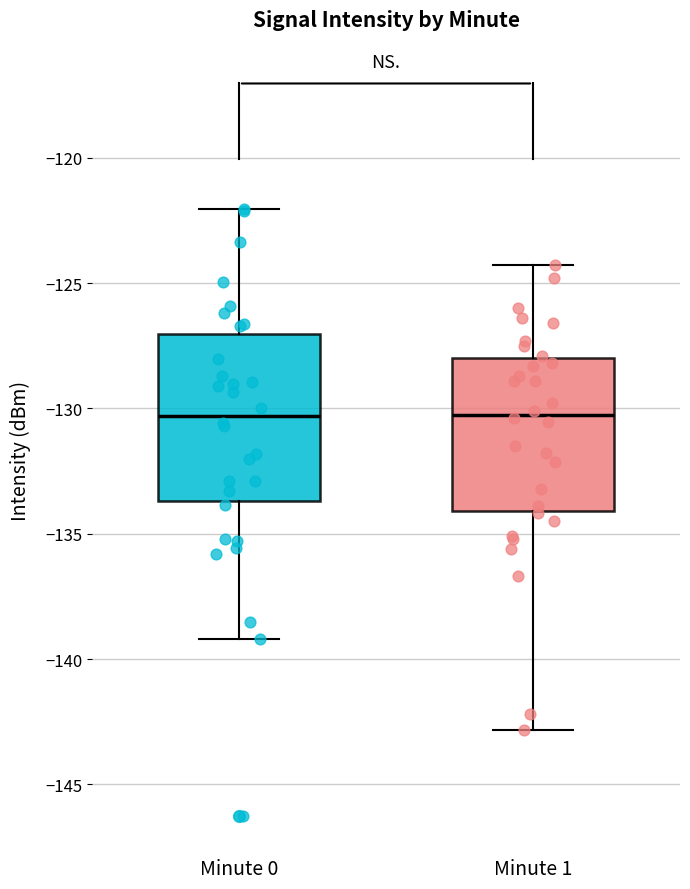

Where is the lower edge of the box for Minute 1 on the y-axis? The values are not printed on the chart, so give them approximately, as read against the axis.

-134.0